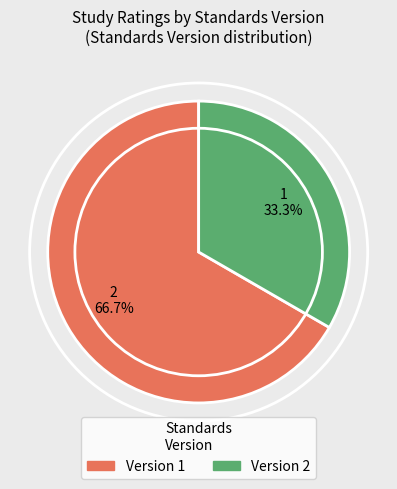

Does any single category account for the majority?

Yes